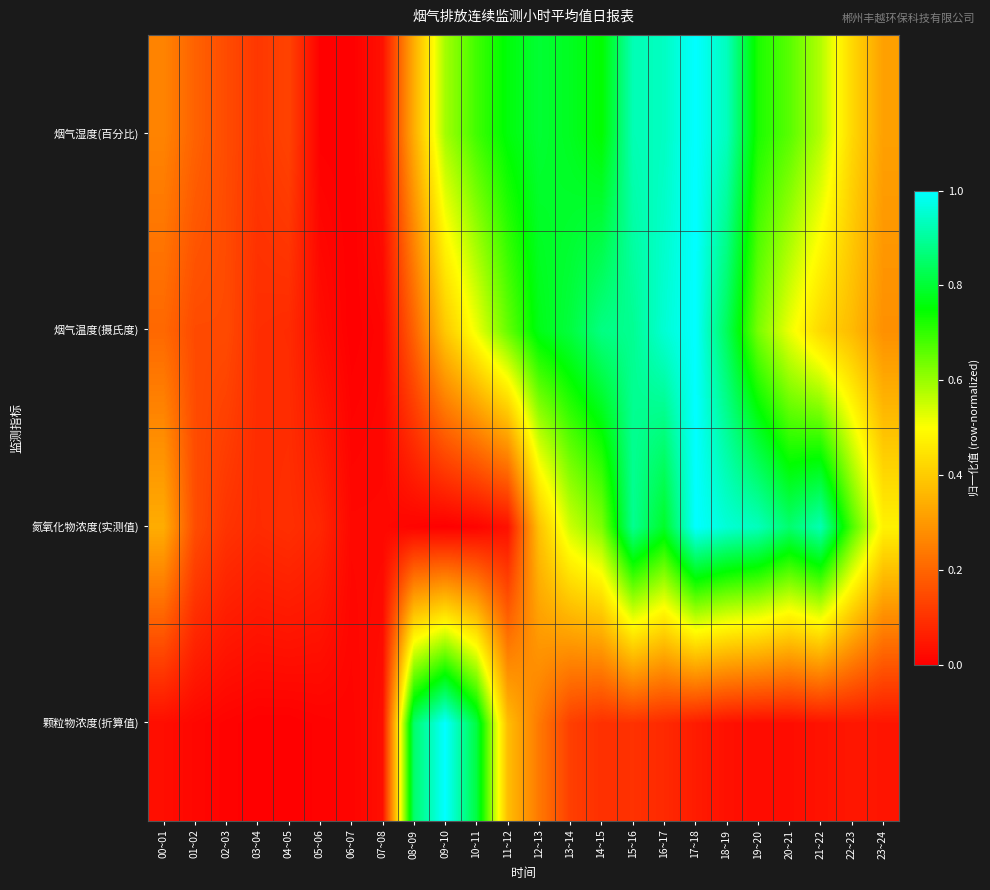

How many distinct data groups are displayed?

4